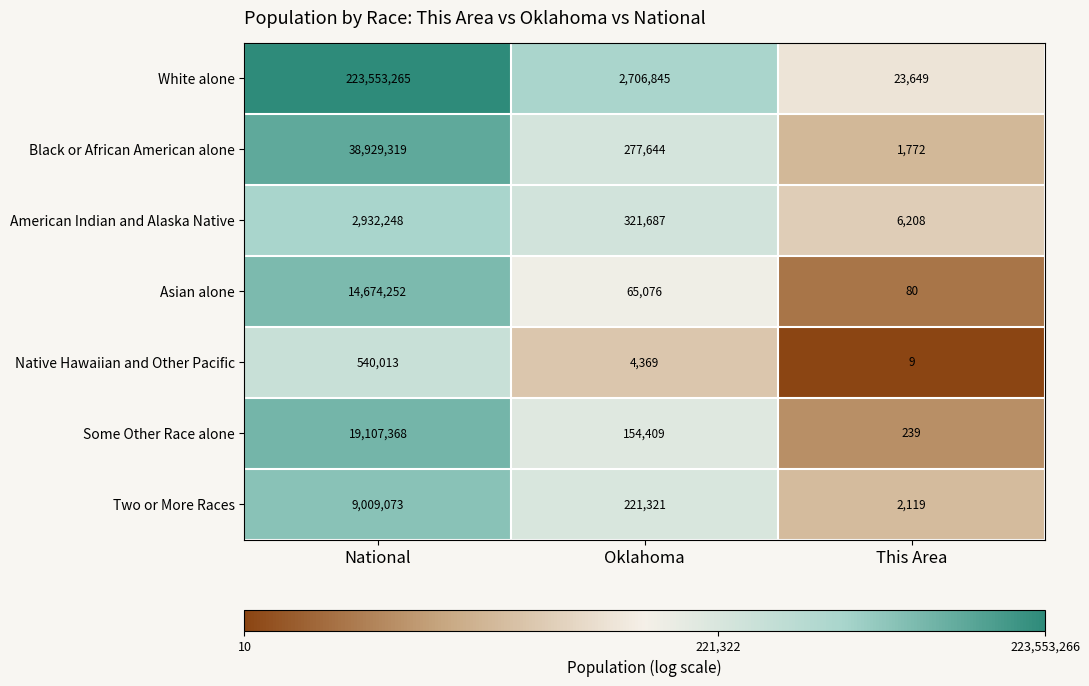

The value of Black or African American alone at National is 26882178. True or false?

False